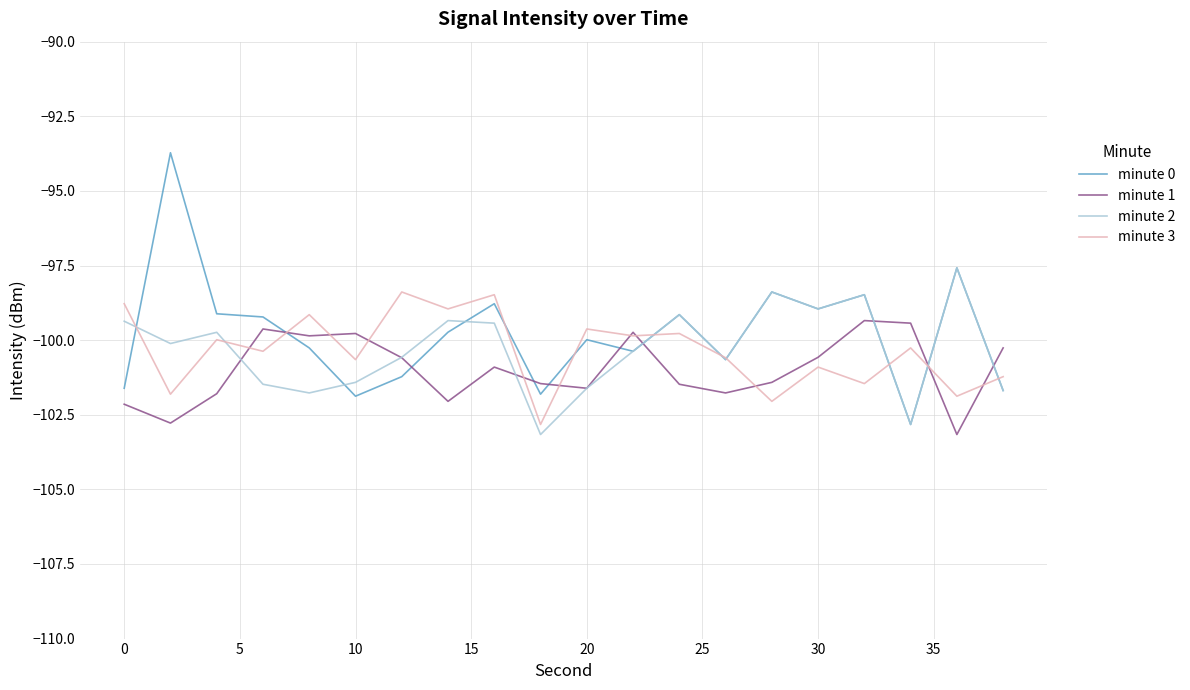

In minute 1, how many points are lower than both neighbors (excluding endpoints)?

6